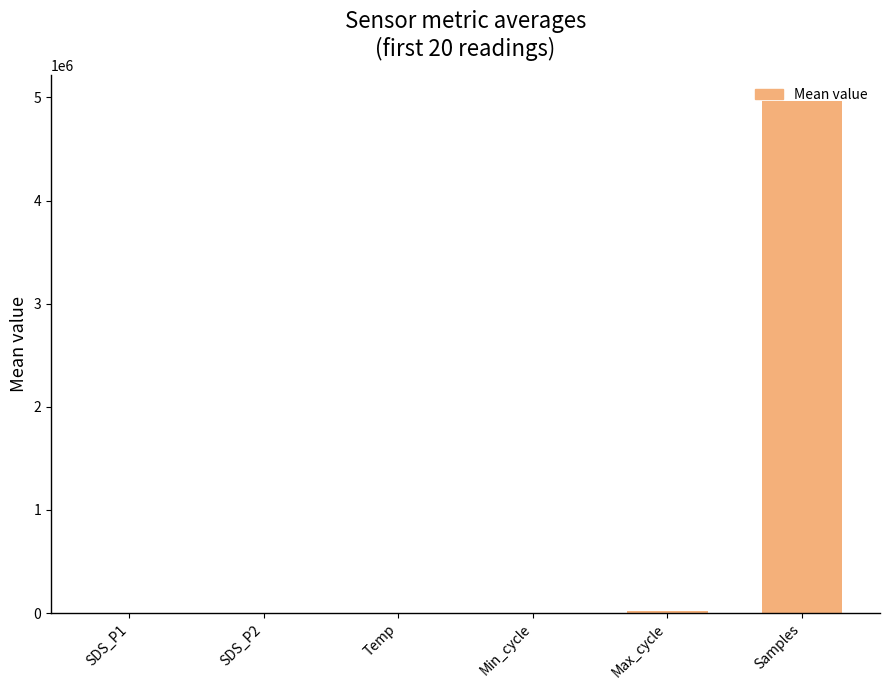

Between SDS_P1 and Samples, which is larger?

Samples